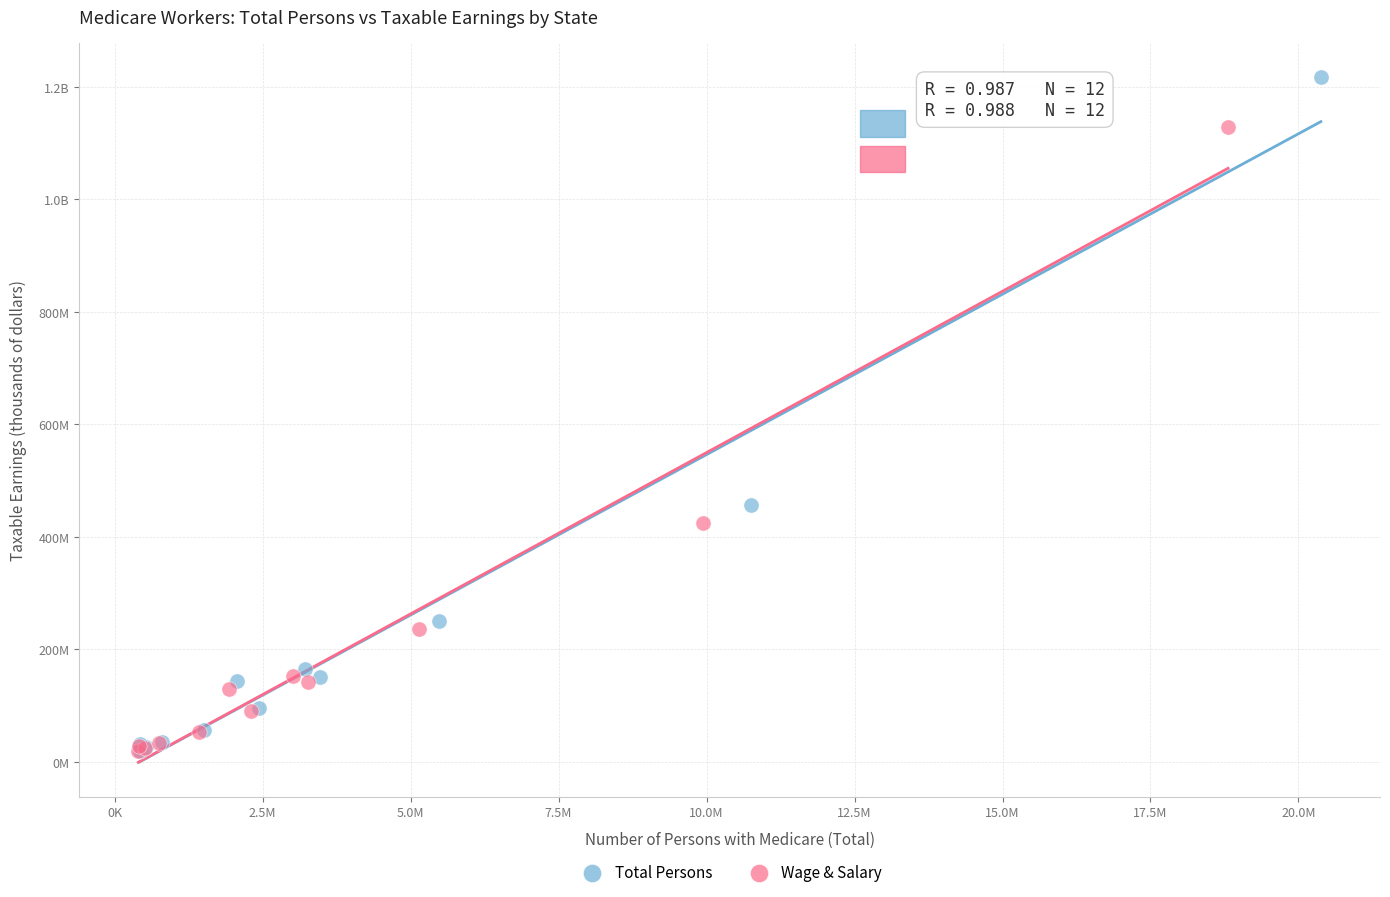

What are all the series names shown in the legend?

Total Persons, Wage & Salary